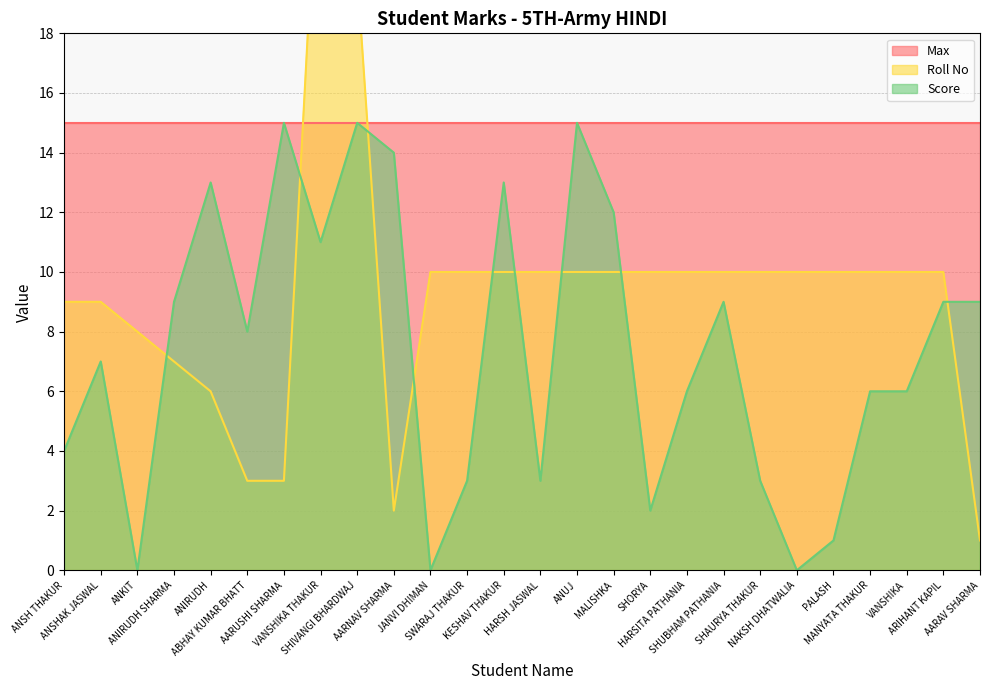

Is it true that Score equals 9 at AARAV SHARMA?

True